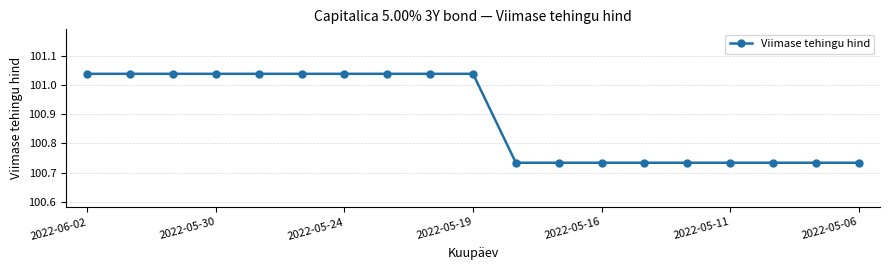

What is the average value?

100.9